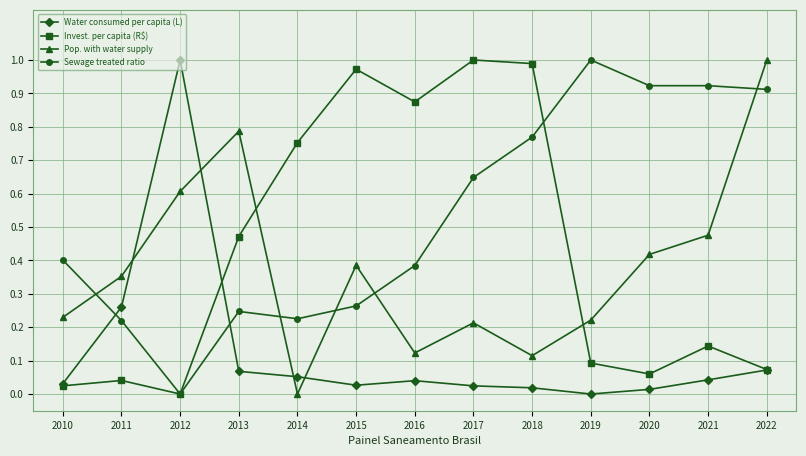

What is the sum of all Sewage treated ratio values?

6.9